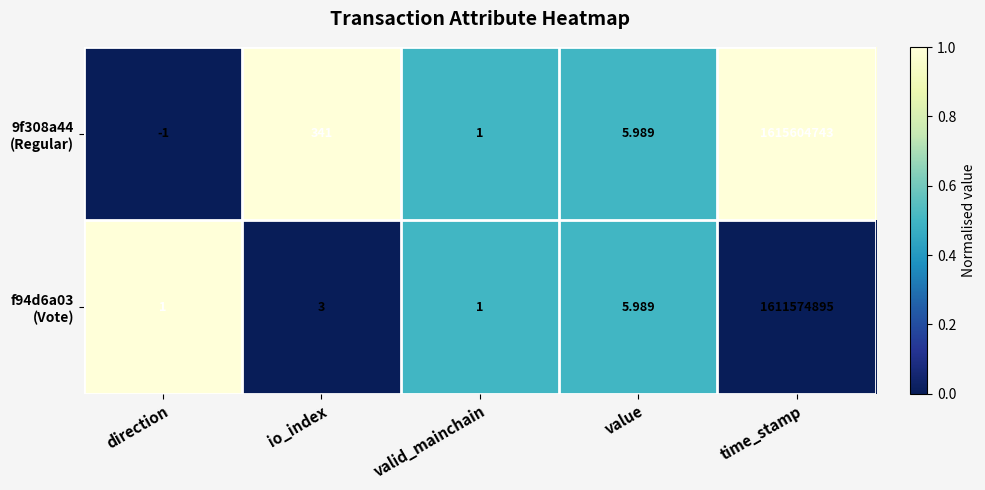

How many data points does each series have?

5